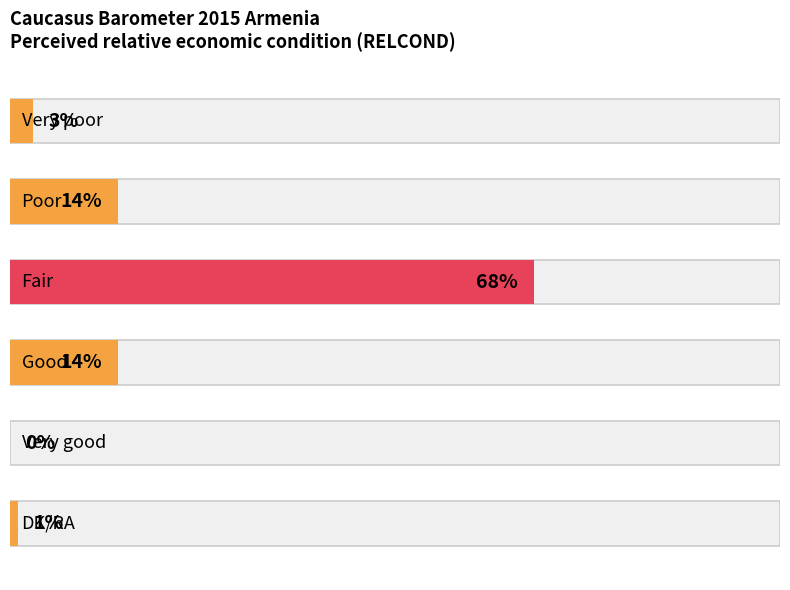

What is the label of the 6th bar from the right?

Very poor